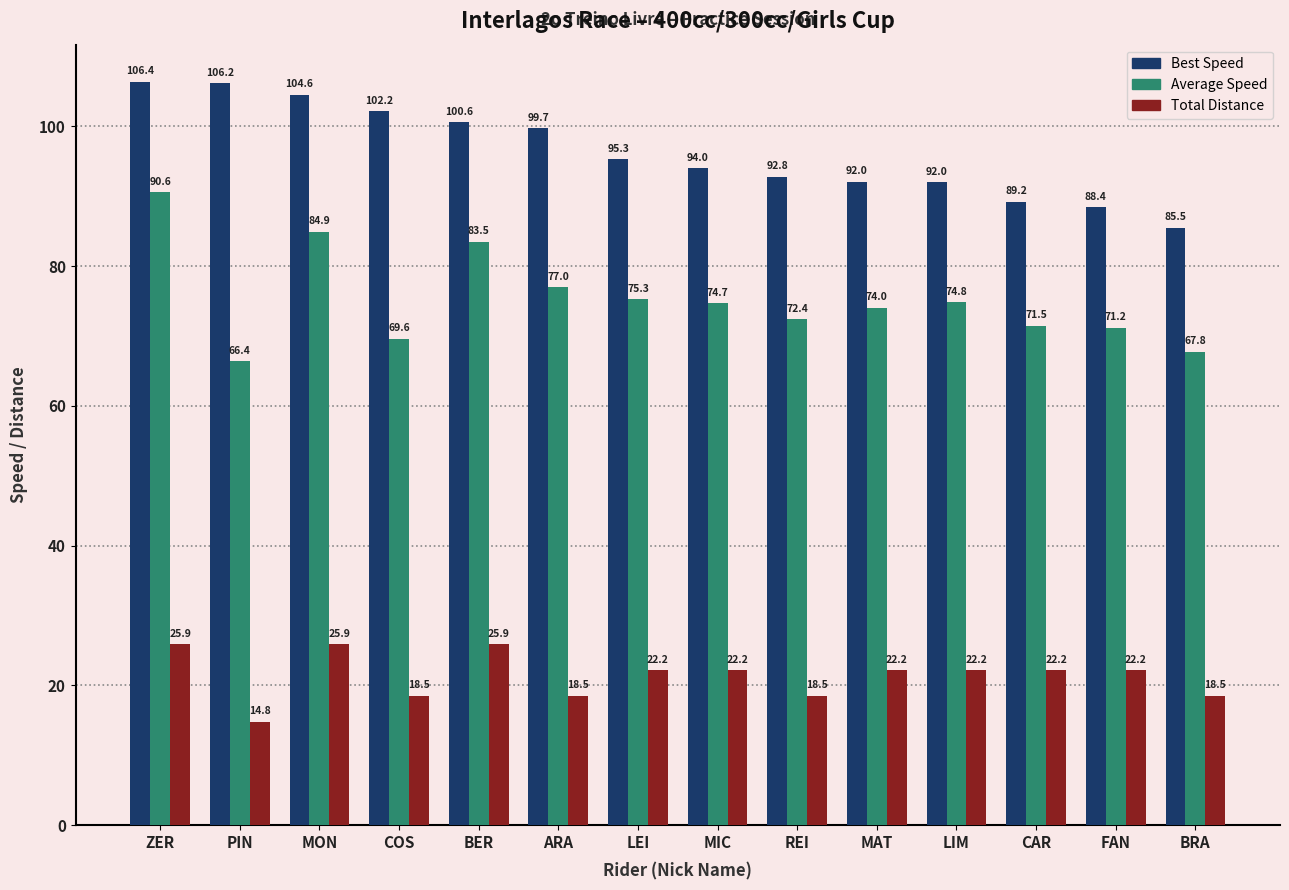

What is the spread (max minus min) of values at MIC?

71.8